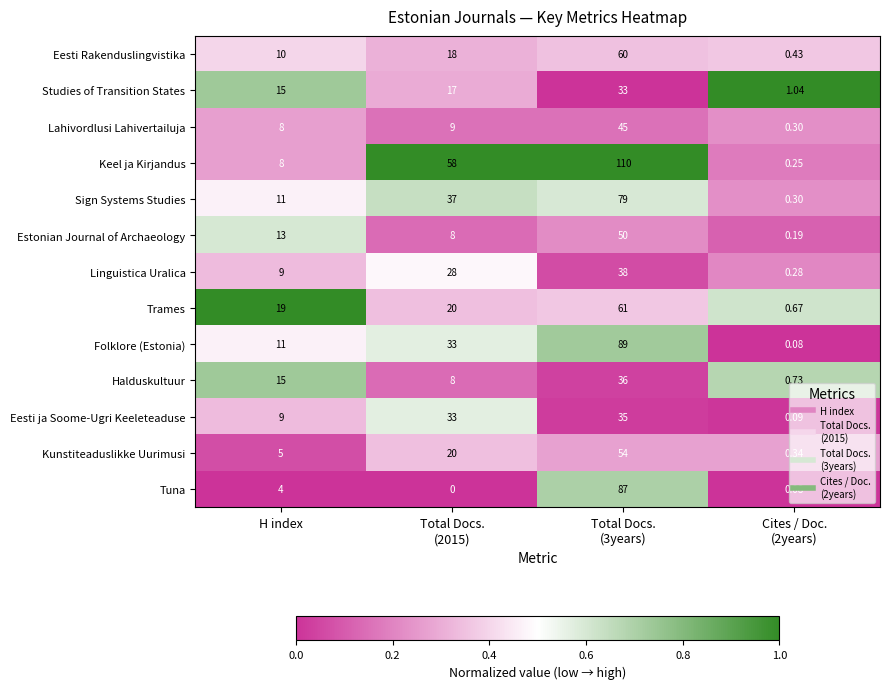

Which series has the largest total across all categories?

Keel ja Kirjandus